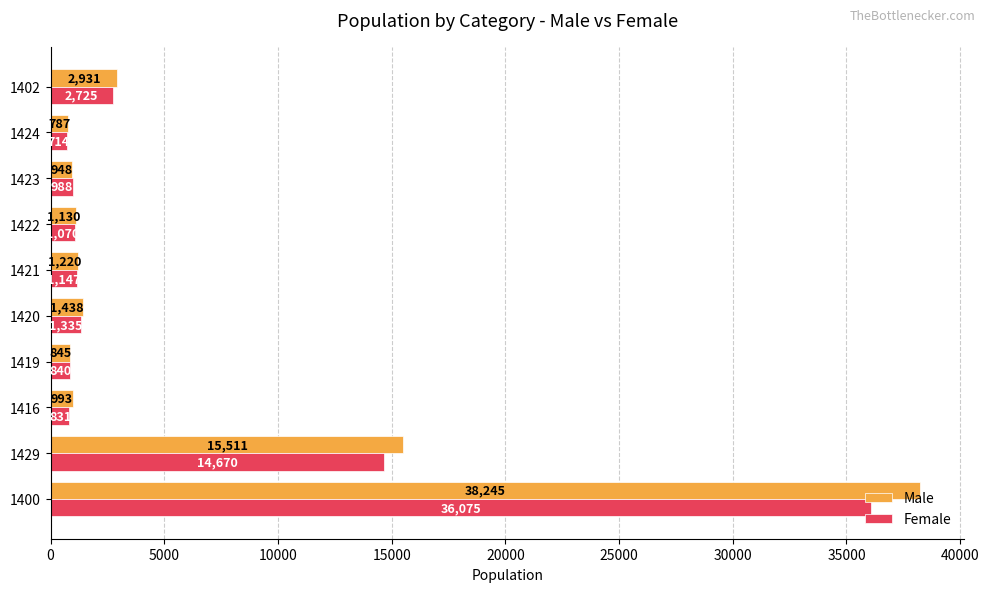

Is it true that Male equals 993 at 1416?

True